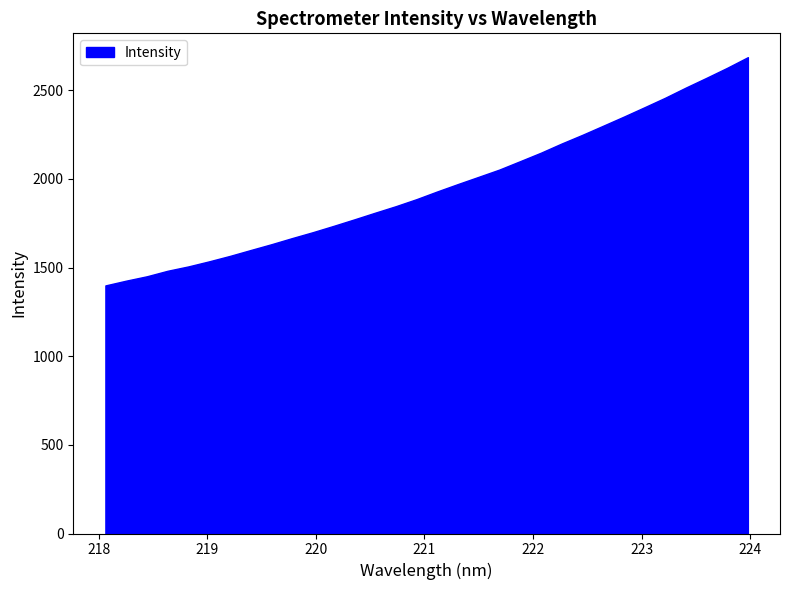

What is the greatest value displayed?

2686.3